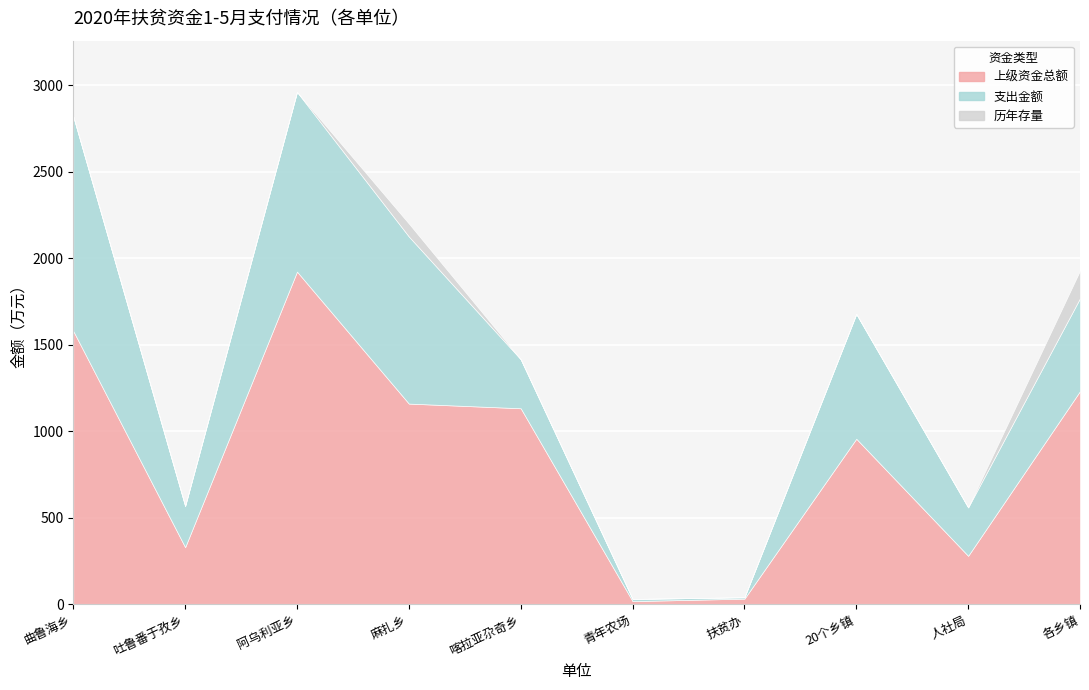

Reading right to left, transcribe all the data shown in this chart.

上级资金总额: 各乡镇=1232.2	人社局=280.0	20个乡镇=956.9	扶贫办=32.3	青年农场=18.0	喀拉亚尕奇乡=1133.0	麻扎乡=1160.0	阿乌利亚乡=1923.1	吐鲁番于孜乡=330.0	曲鲁海乡=1580.0
支出金额: 各乡镇=536.9	人社局=280.0	20个乡镇=721.6	扶贫办=7.9	青年农场=12.6	喀拉亚尕奇乡=283.4	麻扎乡=966.1	阿乌利亚乡=1038.8	吐鲁番于孜乡=238.3	曲鲁海乡=1240.5
历年存量: 各乡镇=160.0	人社局=0.0	20个乡镇=0.0	扶贫办=0.0	青年农场=0.0	喀拉亚尕奇乡=0.0	麻扎乡=75.0	阿乌利亚乡=0.0	吐鲁番于孜乡=0.0	曲鲁海乡=0.0